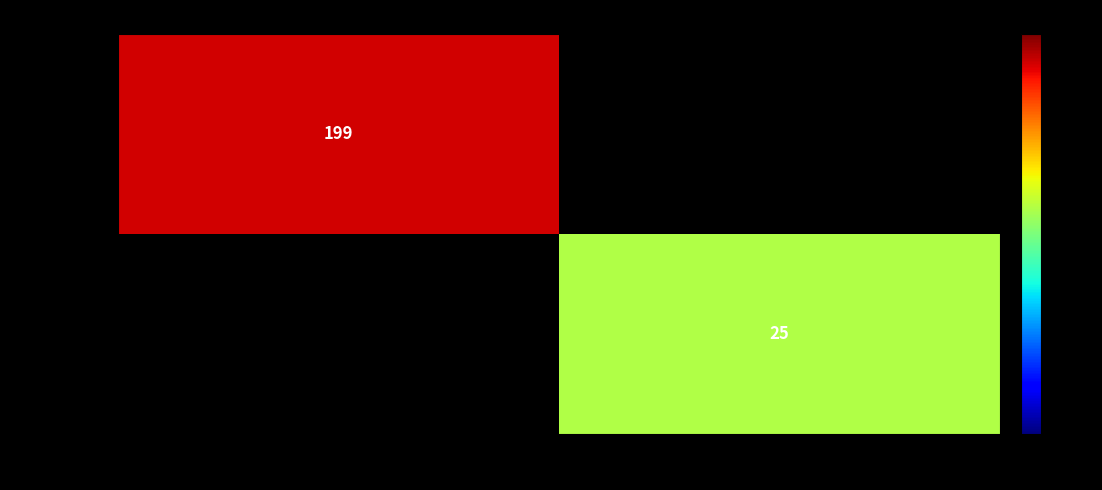

Between -1 and 1, which is larger?

1